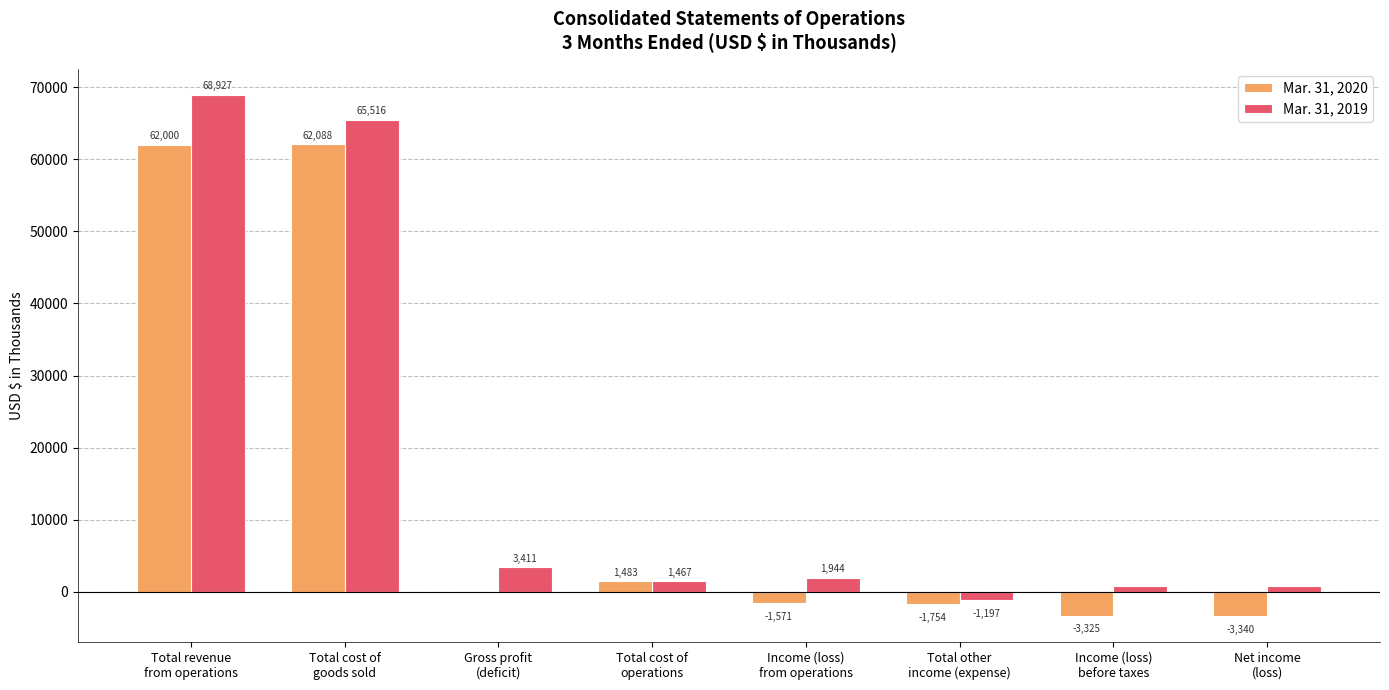

What is the spread (max minus min) of values at Total other
income (expense)?

557